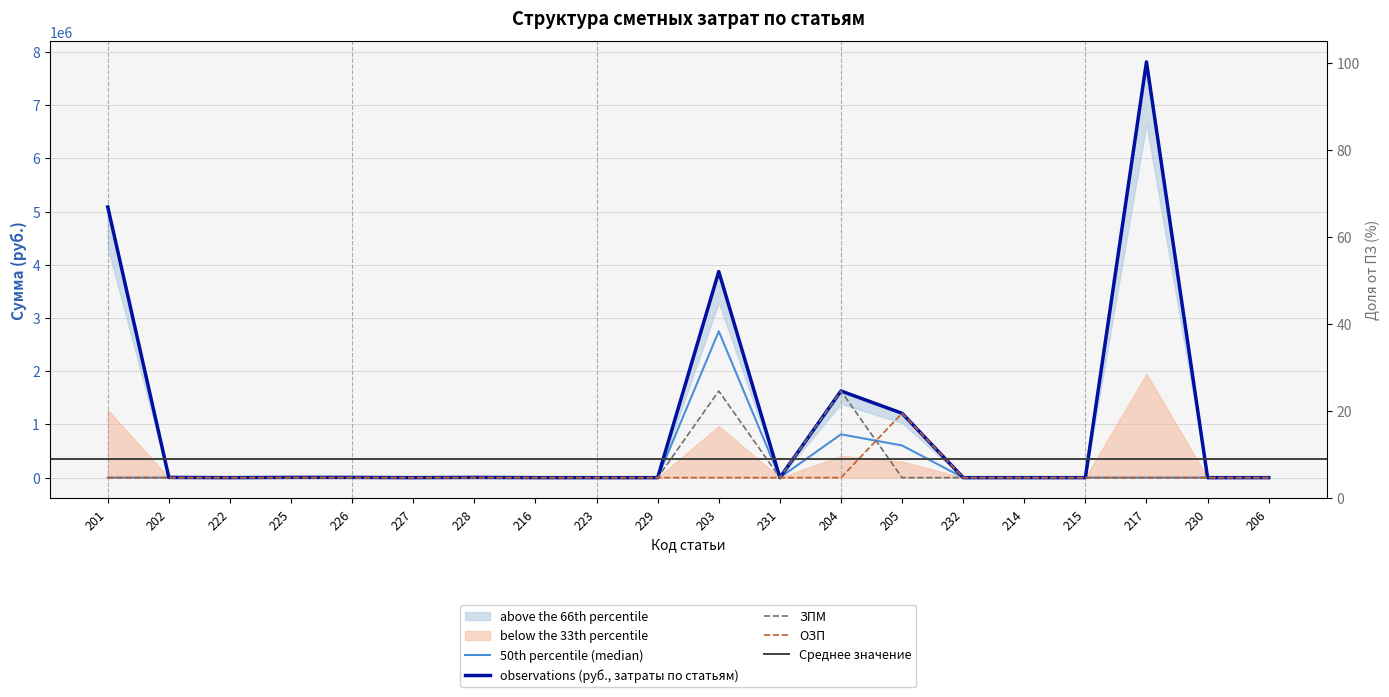

Reading left to right, list all the values displayed in this chart.

ПЗ (Прямые затраты): 5085557.0	4413.5	0.0	4413.5	4413.5	0.0	4413.5	0.0	0.0	0.0	3872035.8	0.0	1628095.9	1209107.7	0.0	0.0	0.0	7811186.7	0.0	0.0
ЗПМ: 0.0	0.0	0.0	0.0	0.0	0.0	0.0	0.0	0.0	0.0	1628095.9	0.0	1628095.9	0.0	0.0	0.0	0.0	0.0	0.0	0.0
ОЗП: 0.0	0.0	0.0	0.0	0.0	0.0	0.0	0.0	0.0	0.0	0.0	0.0	0.0	1209107.7	0.0	0.0	0.0	0.0	0.0	0.0